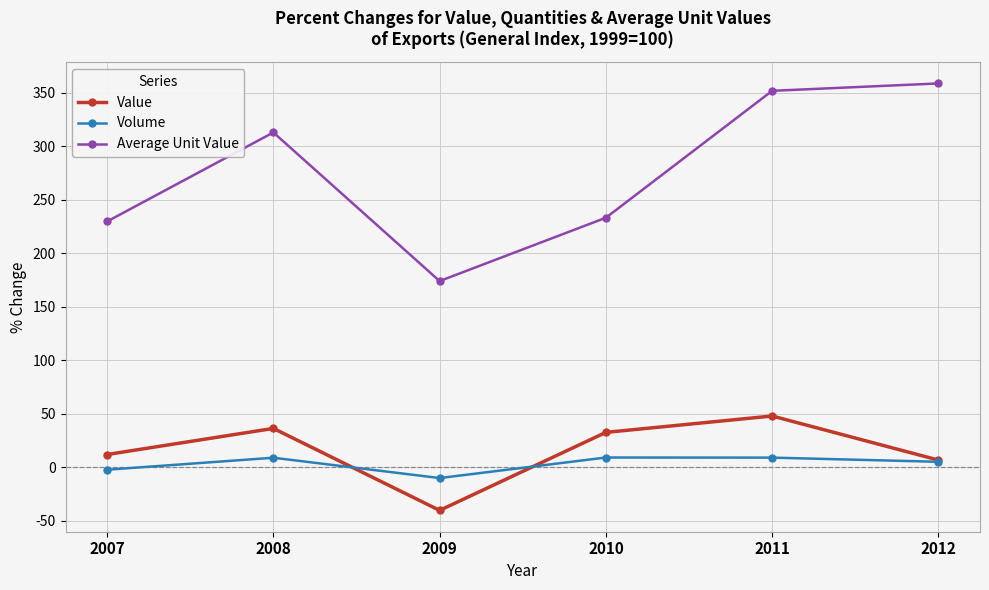

Rank the series by their maximum value, from highest to lowest.

Average Unit Value, Value, Volume